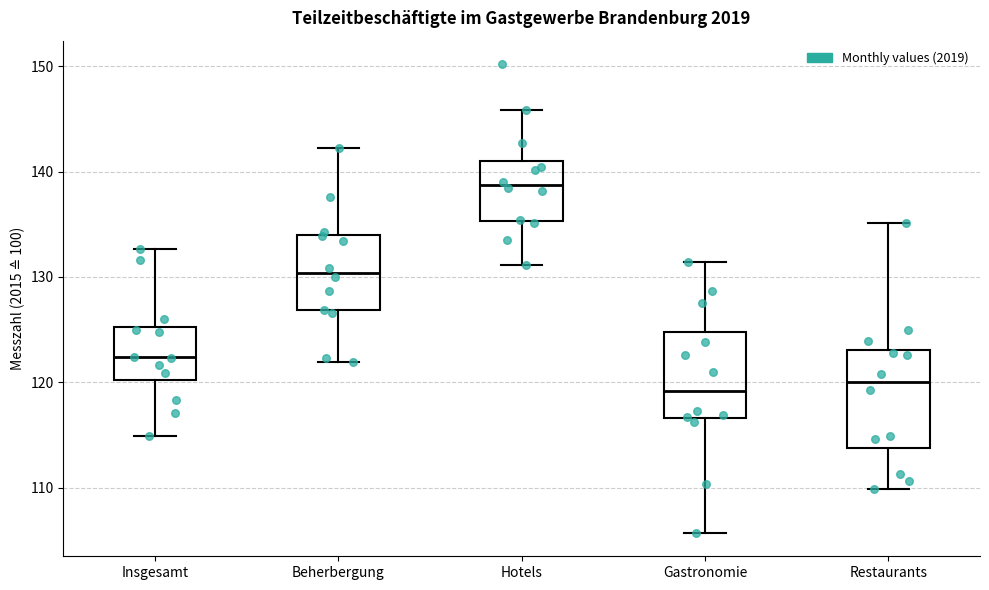

Reading left to right, read every box against the y-axis: the position of its median line, the range the box covers, and the ends of its whiskers. The values are not printed on the chart, so give them approximately, as read against the axis.

Insgesamt: median 122, box 120 to 125, whiskers 115 to 133
Beherbergung: median 130, box 127 to 134, whiskers 122 to 142
Hotels: median 139, box 135 to 141, whiskers 131 to 146
Gastronomie: median 119, box 117 to 125, whiskers 106 to 131
Restaurants: median 120, box 114 to 123, whiskers 110 to 135